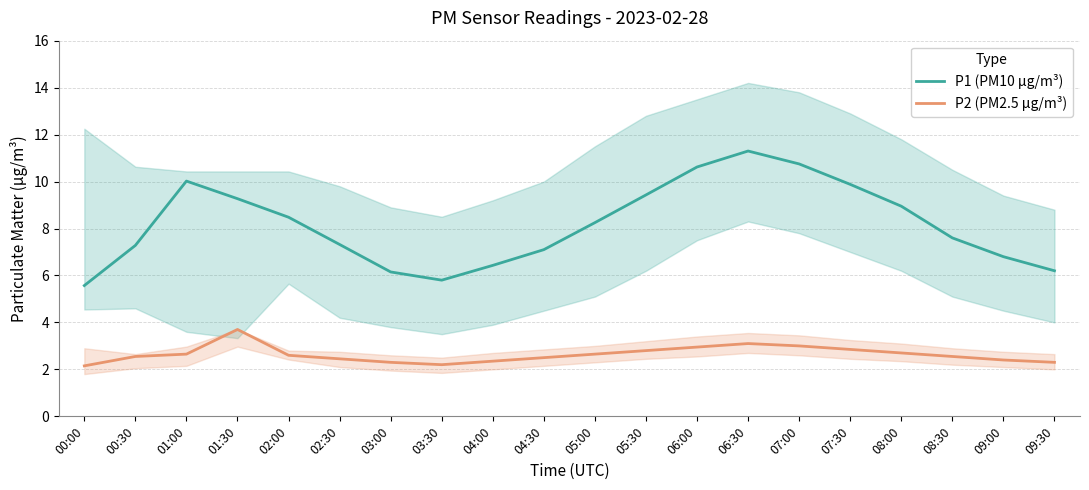

Does the chart have visible grid lines?

Yes